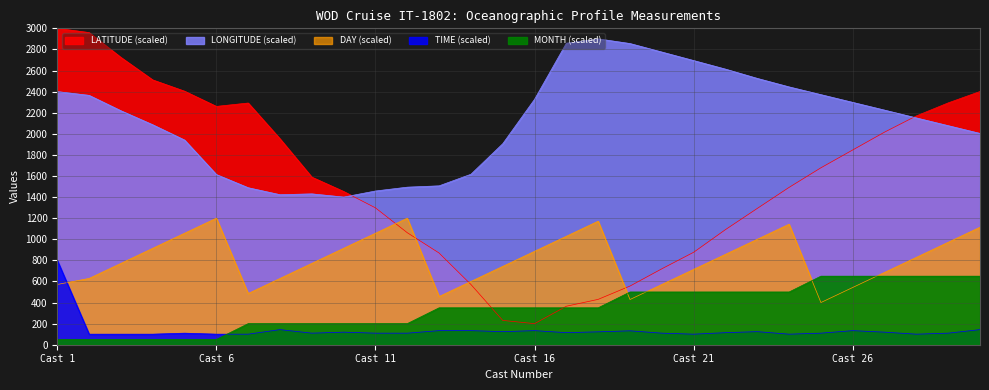

Which series changed the most between Cast 3 and Cast 15?

LATITUDE